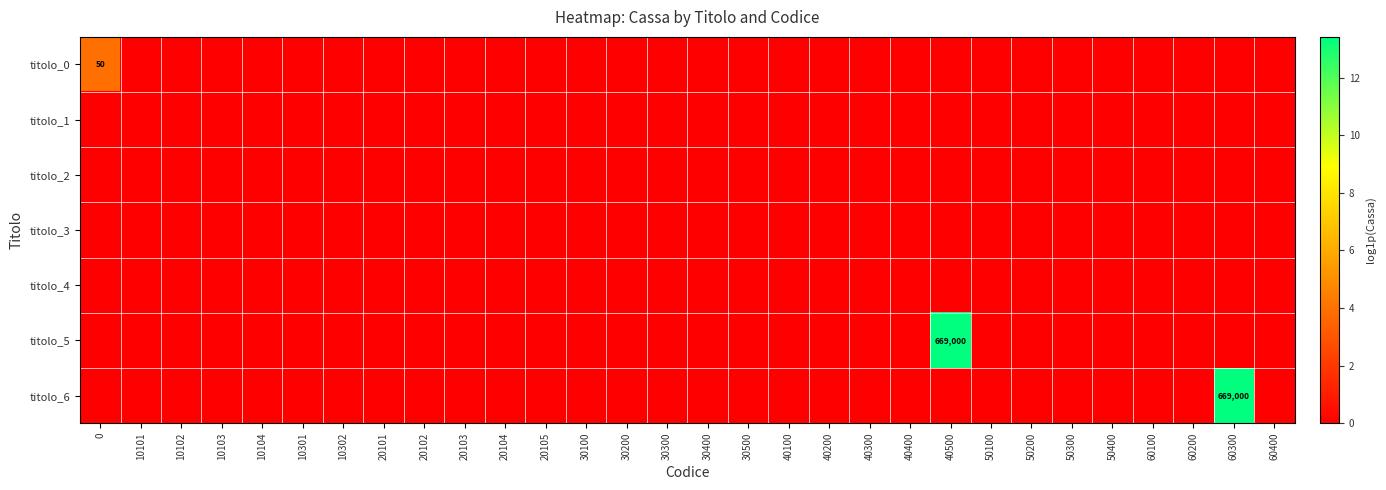

How many distinct data groups are displayed?

7